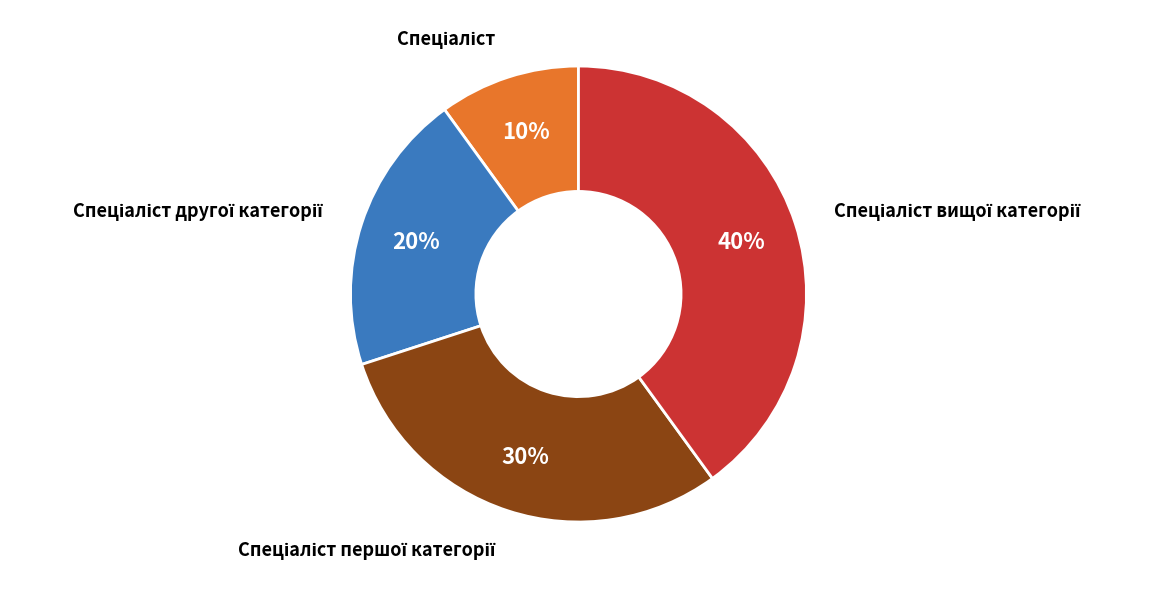

Is there any slice that represents more than half of the pie?

No